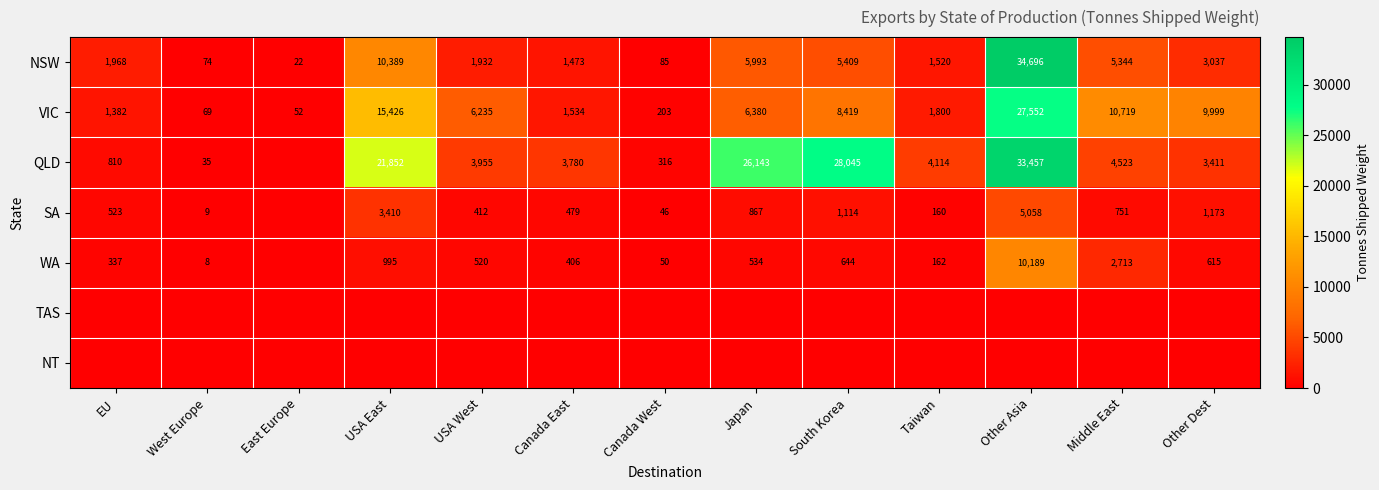

At which label does VIC reach its peak?

Other Asia